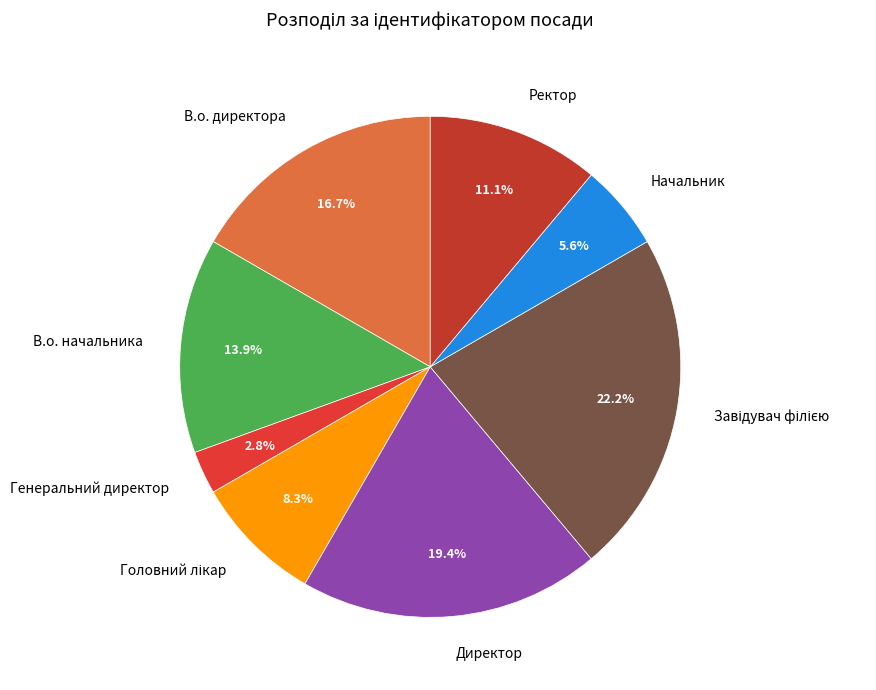

Which has a higher value, Ректор or Генеральний директор?

Ректор